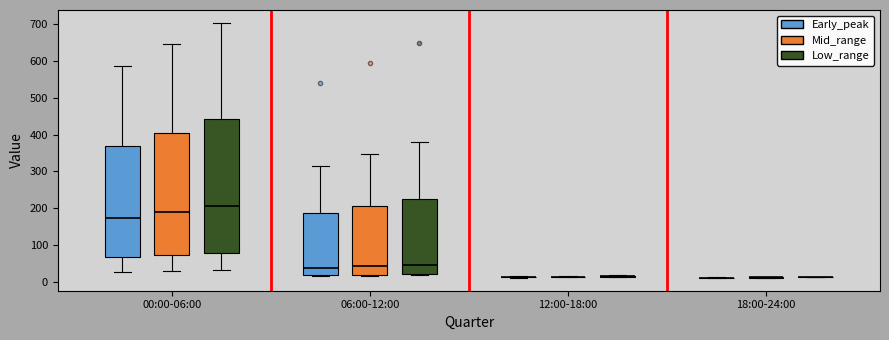

Reading left to right, read every box against the y-axis: the position of its median line, the range the box covers, and the ends of its whiskers. The values are not printed on the chart, so give them approximately, as read against the axis.

00:00-06:00 (Early_peak): median 170, box 70 to 370, whiskers 30 to 590
00:00-06:00 (Mid_range): median 190, box 70 to 400, whiskers 30 to 650
00:00-06:00 (Low_range): median 210, box 80 to 440, whiskers 30 to 700
06:00-12:00 (Early_peak): median 40, box 20 to 190, whiskers 20 to 320
06:00-12:00 (Mid_range): median 40, box 20 to 210, whiskers 20 to 350
06:00-12:00 (Low_range): median 50, box 20 to 220, whiskers 20 to 380
12:00-18:00 (Early_peak): box collapsed to a line at 10, whiskers 10 to 10
12:00-18:00 (Mid_range): box collapsed to a line at 10, whiskers 10 to 20
12:00-18:00 (Low_range): box collapsed to a line at 10, whiskers 10 to 20
18:00-24:00 (Early_peak): box collapsed to a line at 10, whiskers 10 to 10
18:00-24:00 (Mid_range): box collapsed to a line at 10, whiskers 10 to 10
18:00-24:00 (Low_range): box collapsed to a line at 10, whiskers 10 to 10